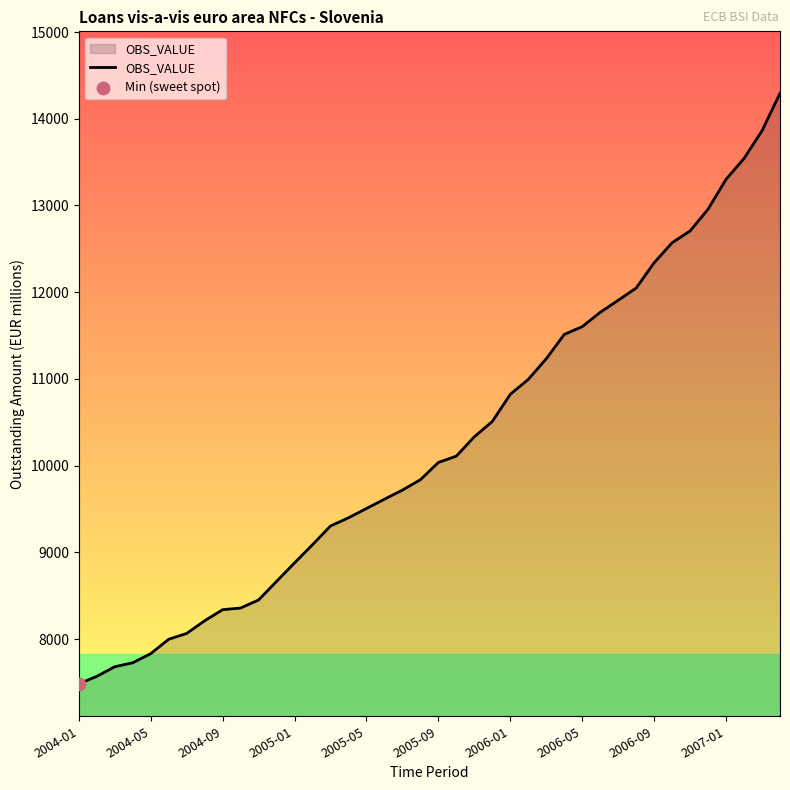

What is the greatest value displayed?

14293.6